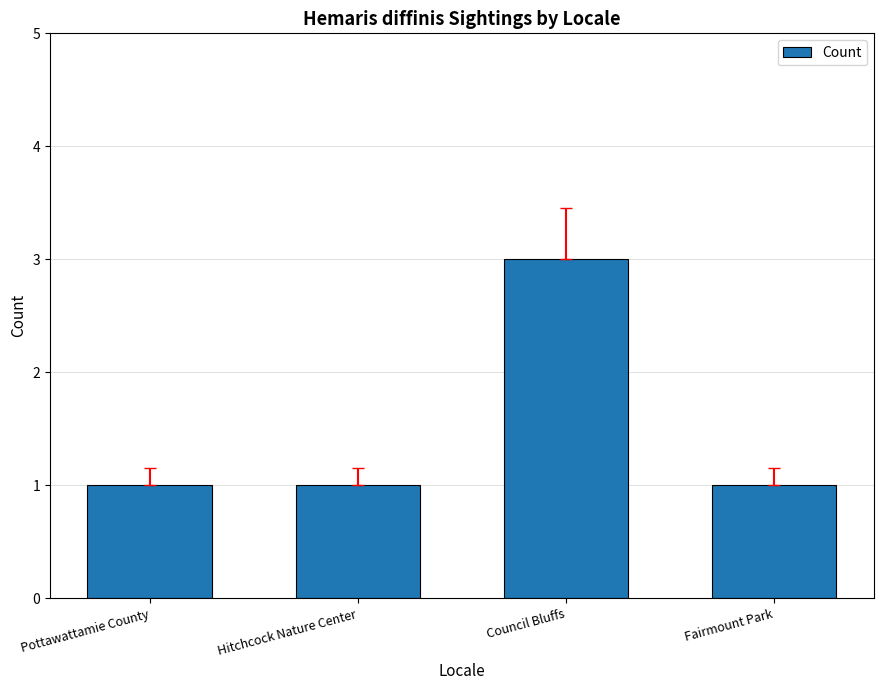

What is the greatest value displayed?

3